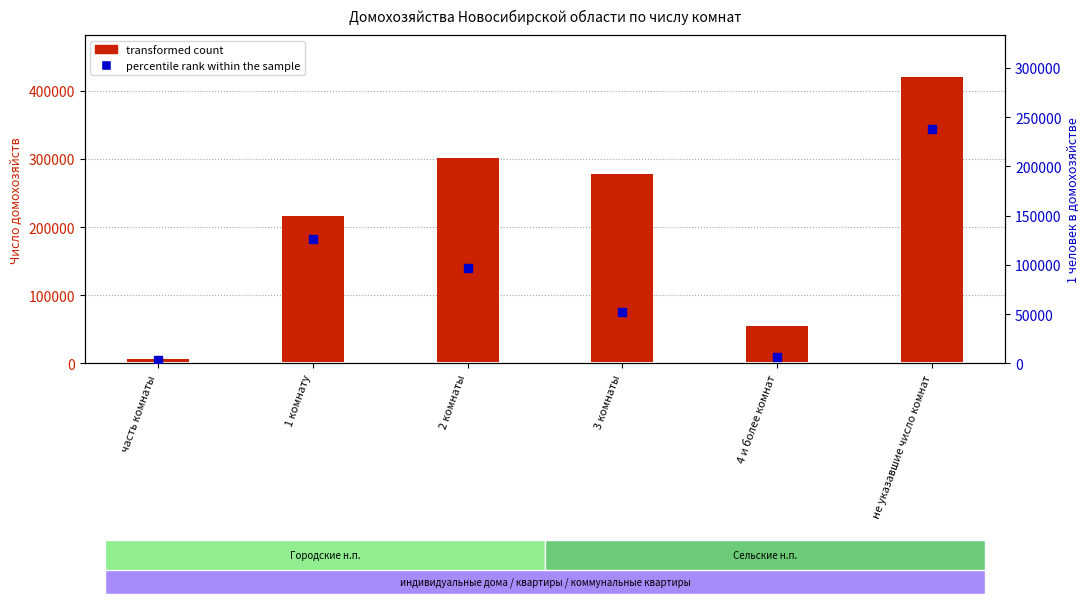

Which series contains the lowest Y value?

percentile rank within the sample